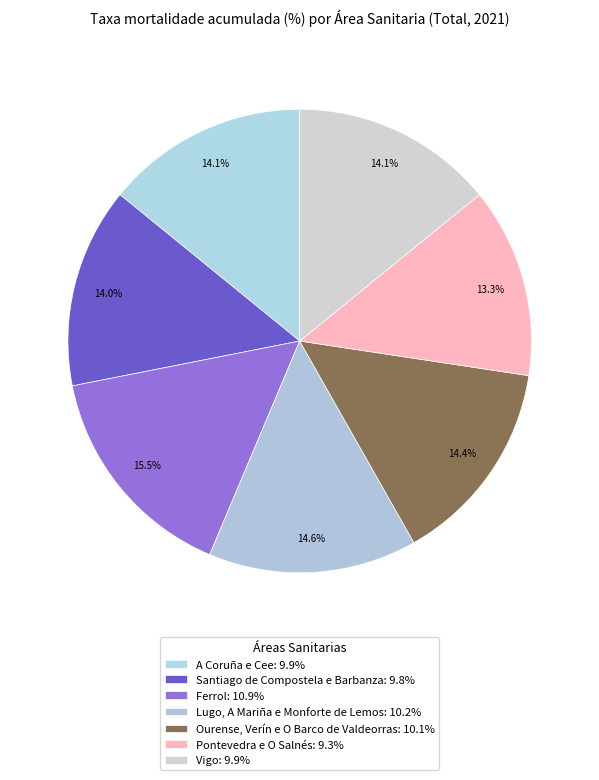

True or false: Ferrol accounts for 25% of the total.

False